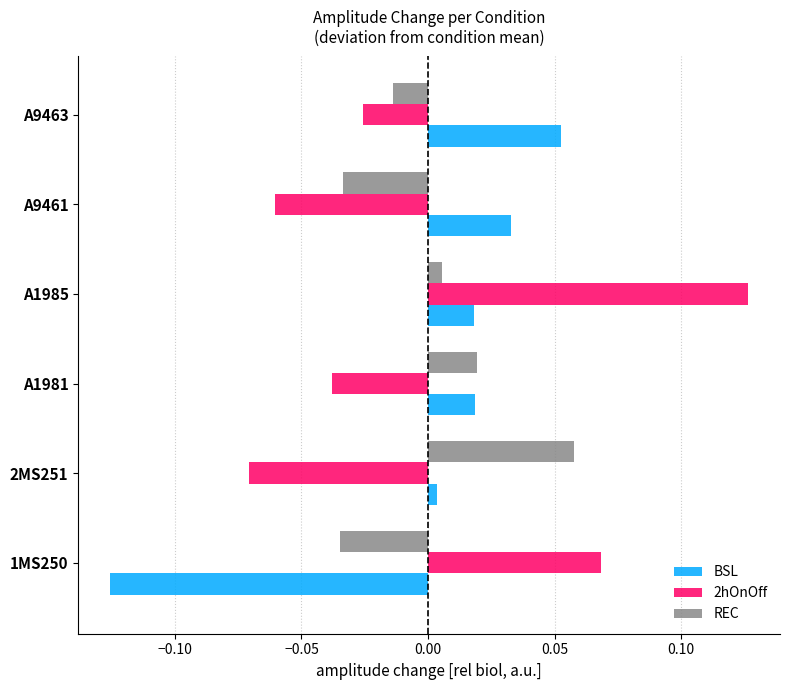

What is the difference between the maximum and second lowest values in the 2hOnOff series?

0.2